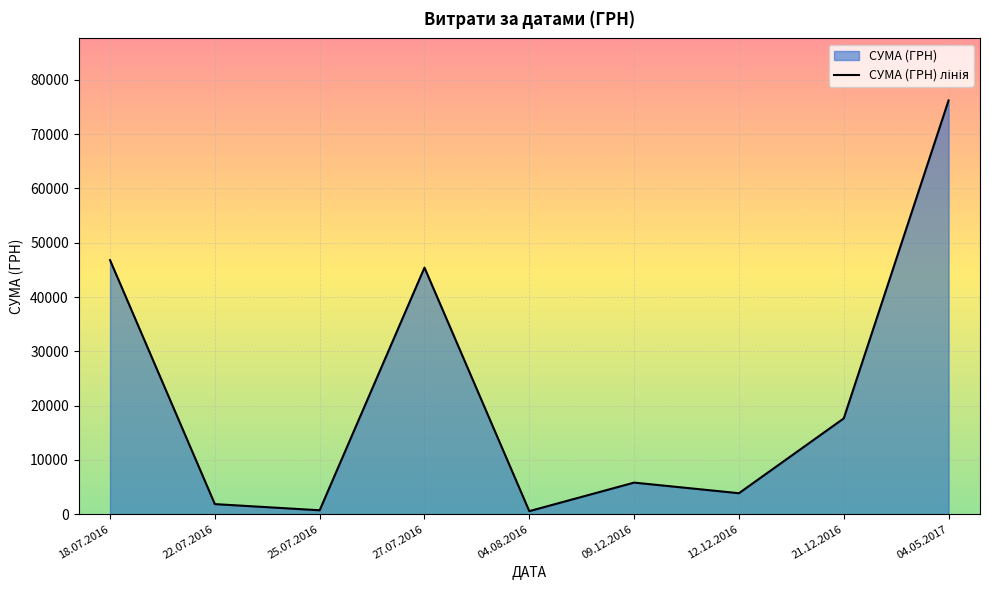

What is the sum of all values?

198872.4